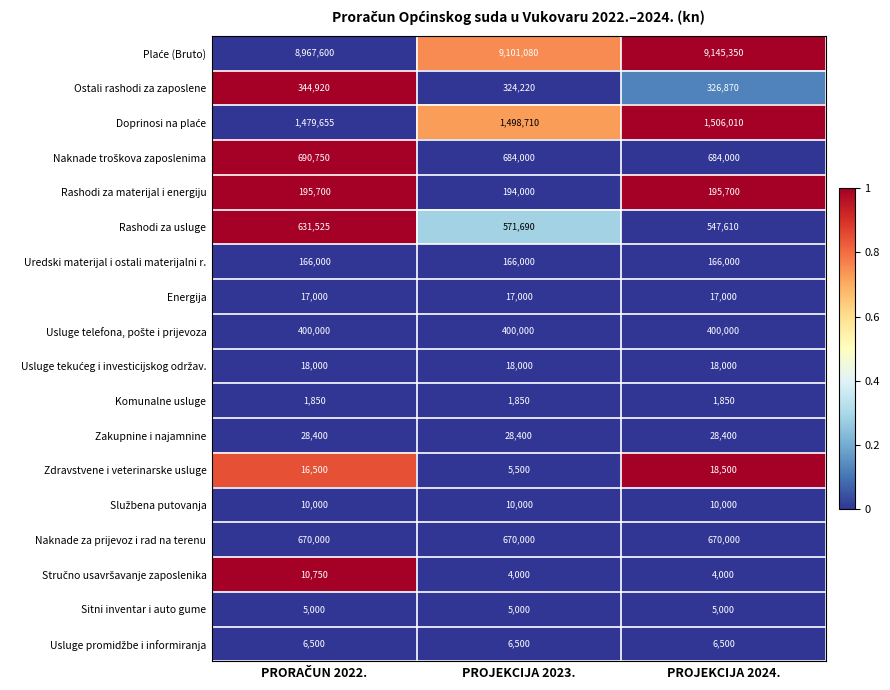

What is the total value across all series at PROJEKCIJA 2023.?

13705950